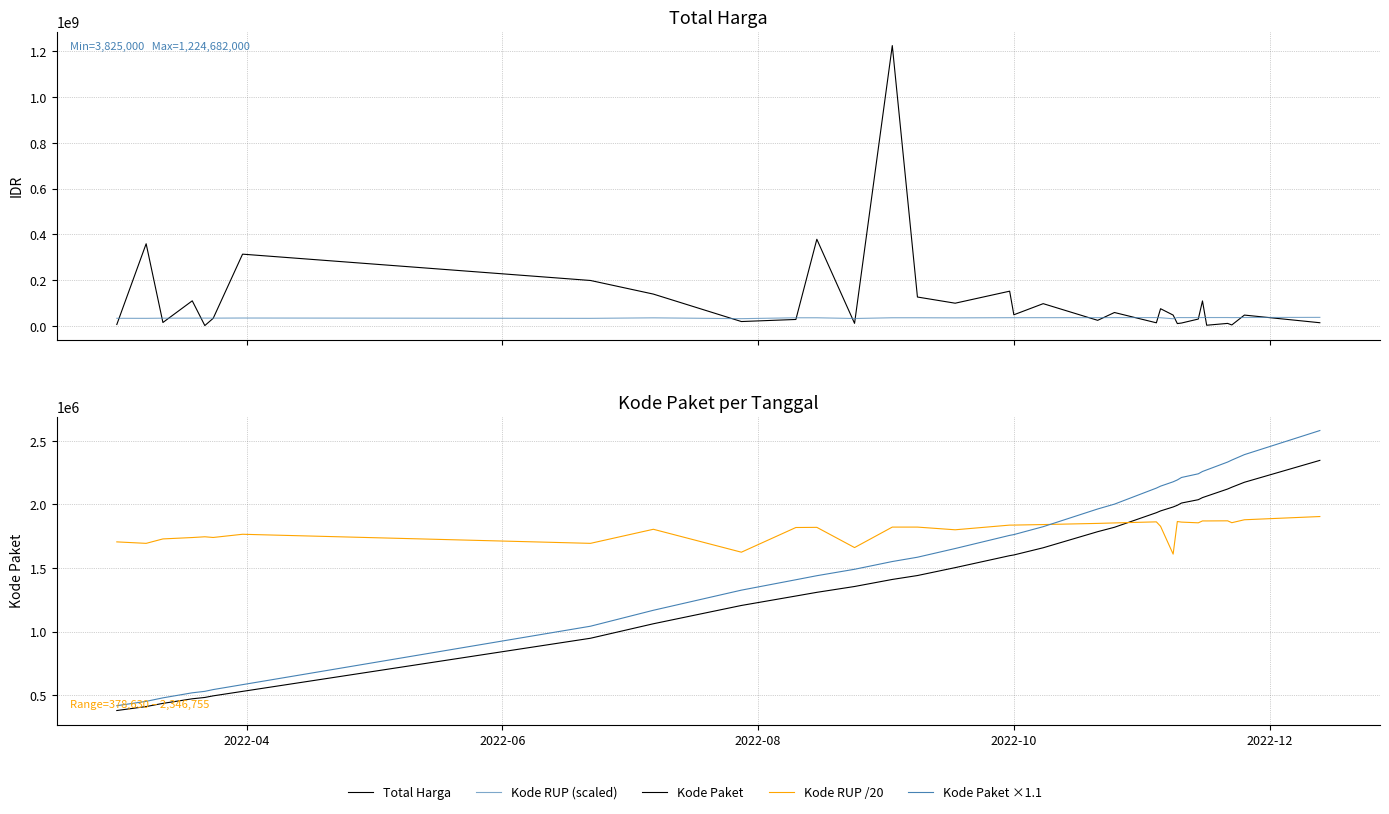

What is the value of the Kode RUP (scaled) point at the 1st from the left?

34109987.0